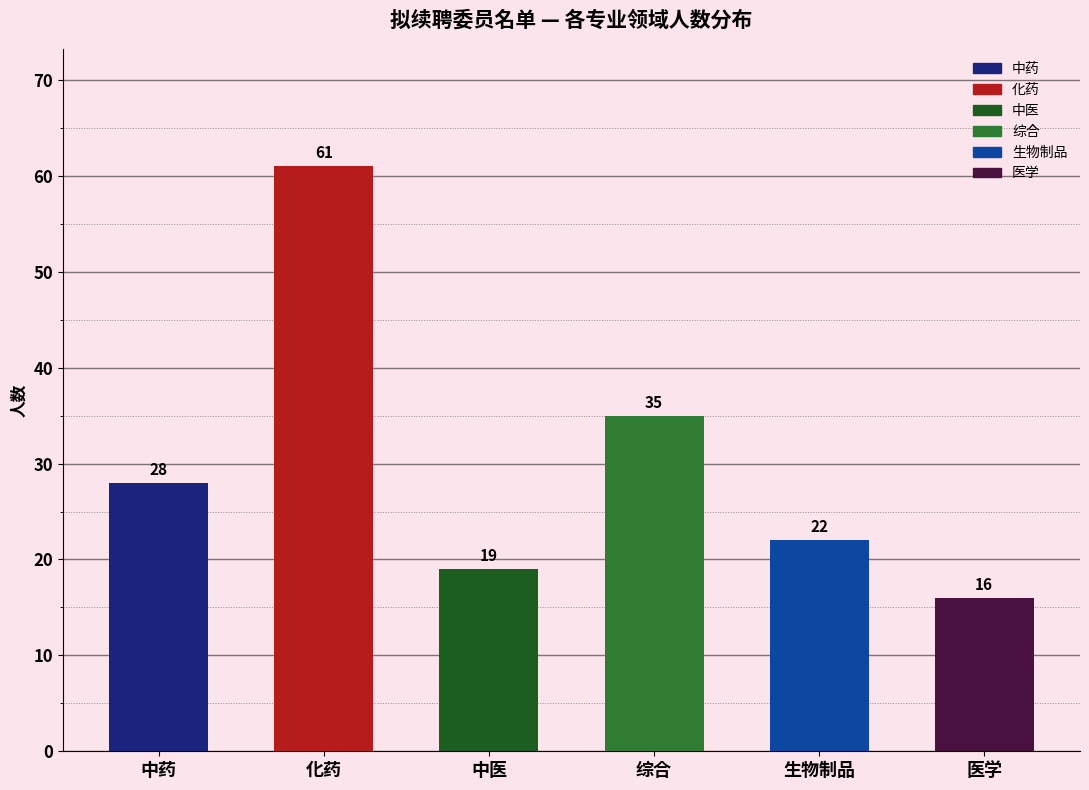

What is the change in value from 综合 to 生物制品?

-13